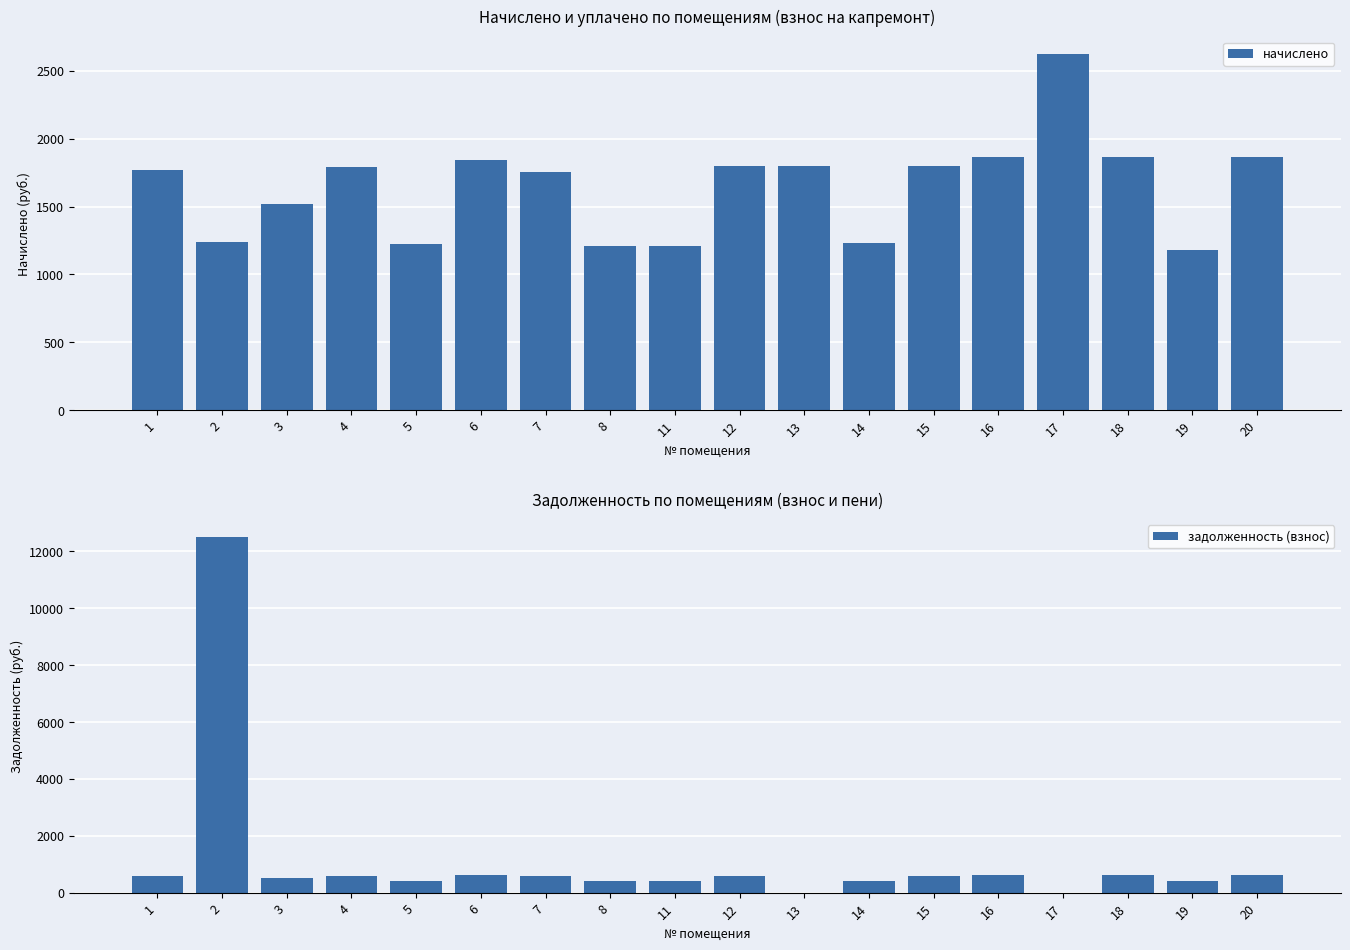

The value of задолженность (взнос) at 20 is 621.9. True or false?

True